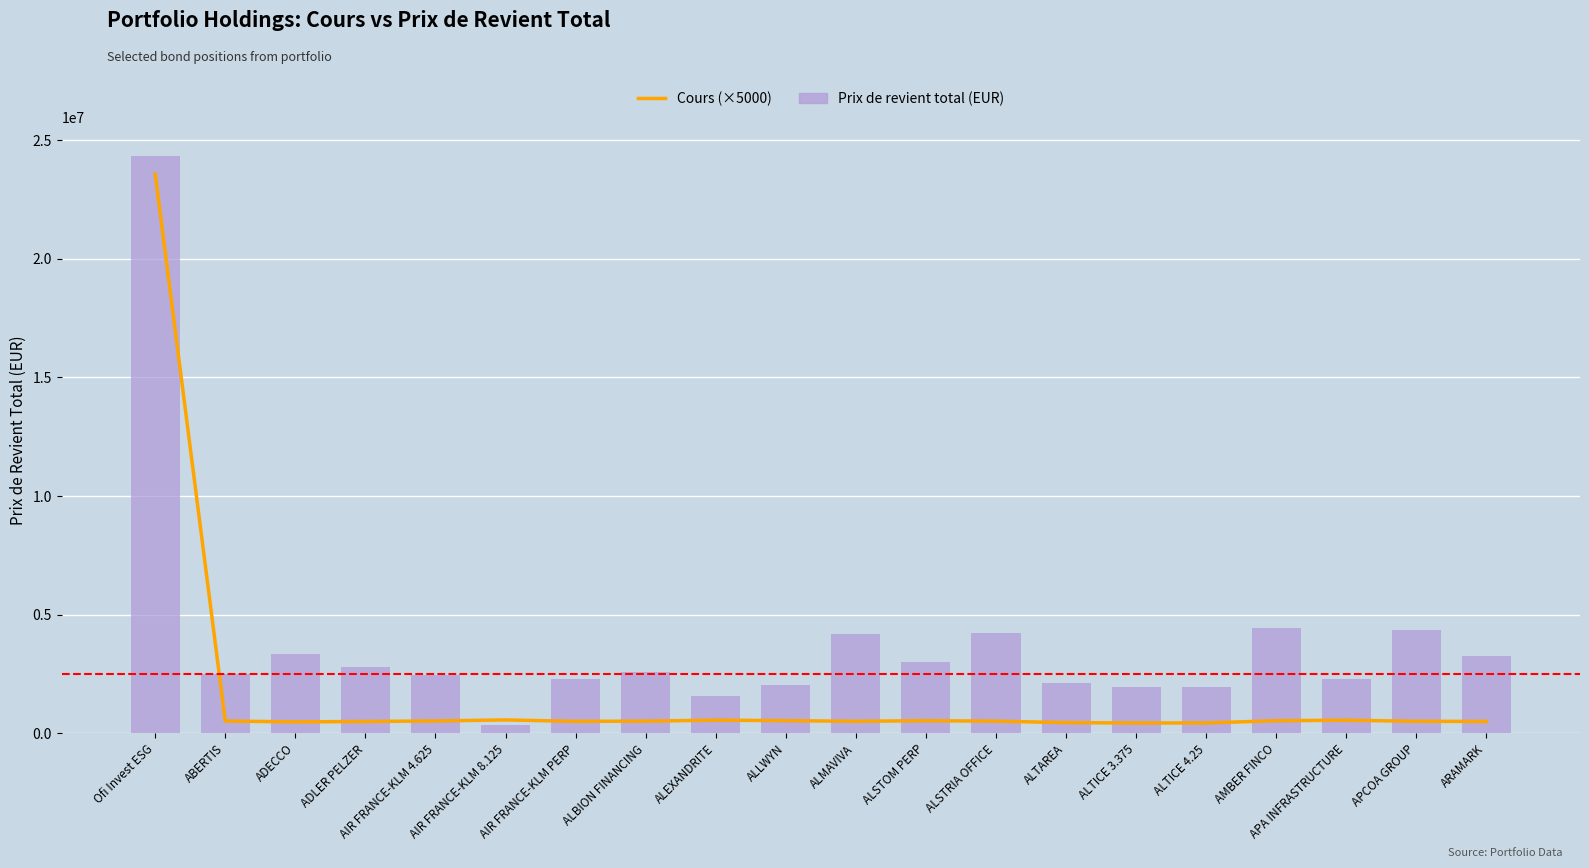

The Prix de revient total (EUR) series shows 2788952.9 at ALEXANDRITE. True or false?

False